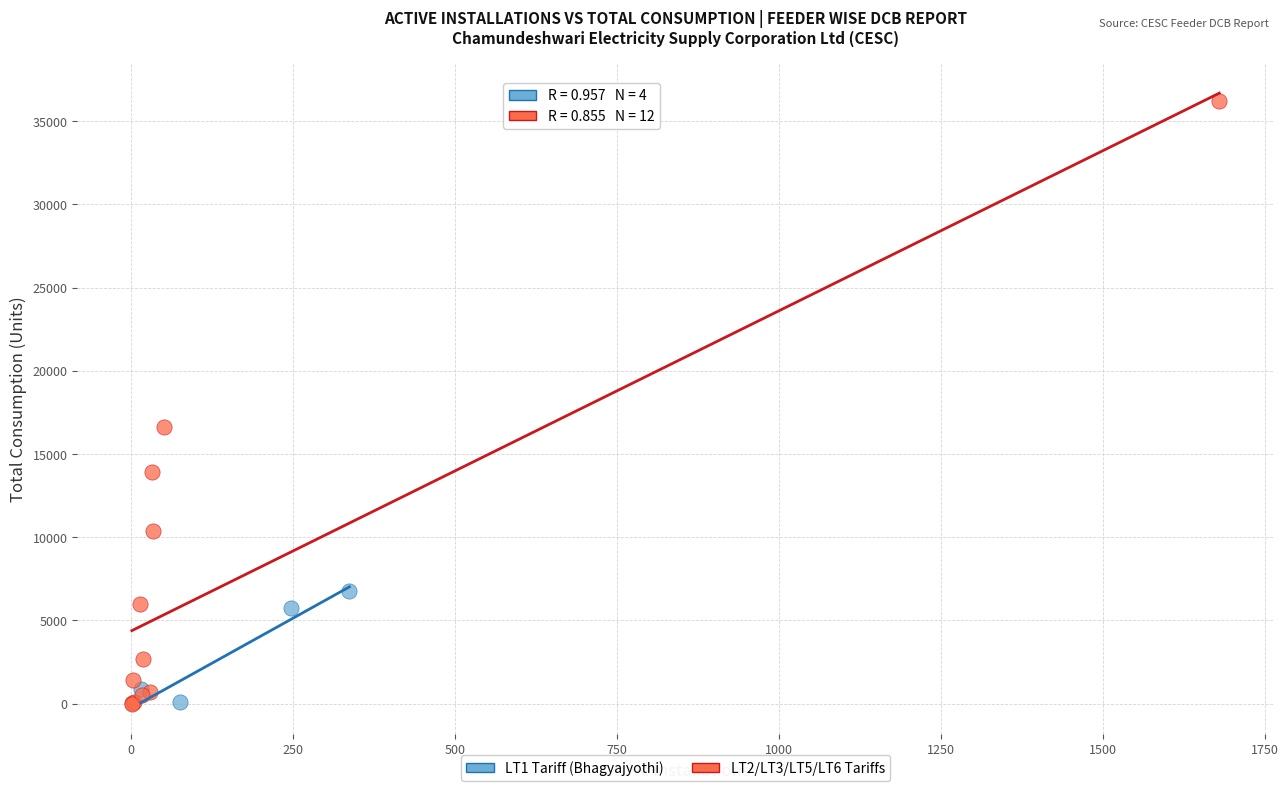

Which series has the largest Y range (max minus min)?

LT2/LT3/LT5/LT6 Tariffs